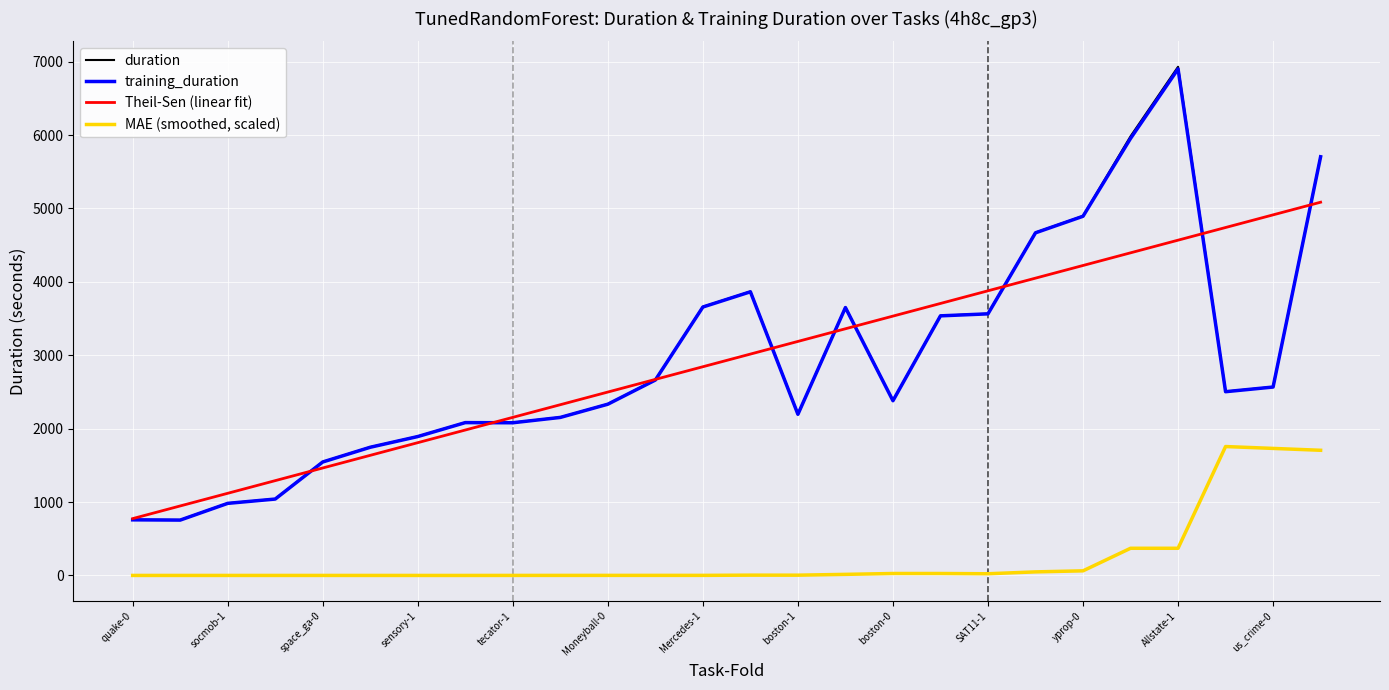

Which series has the widest spread of values?

duration